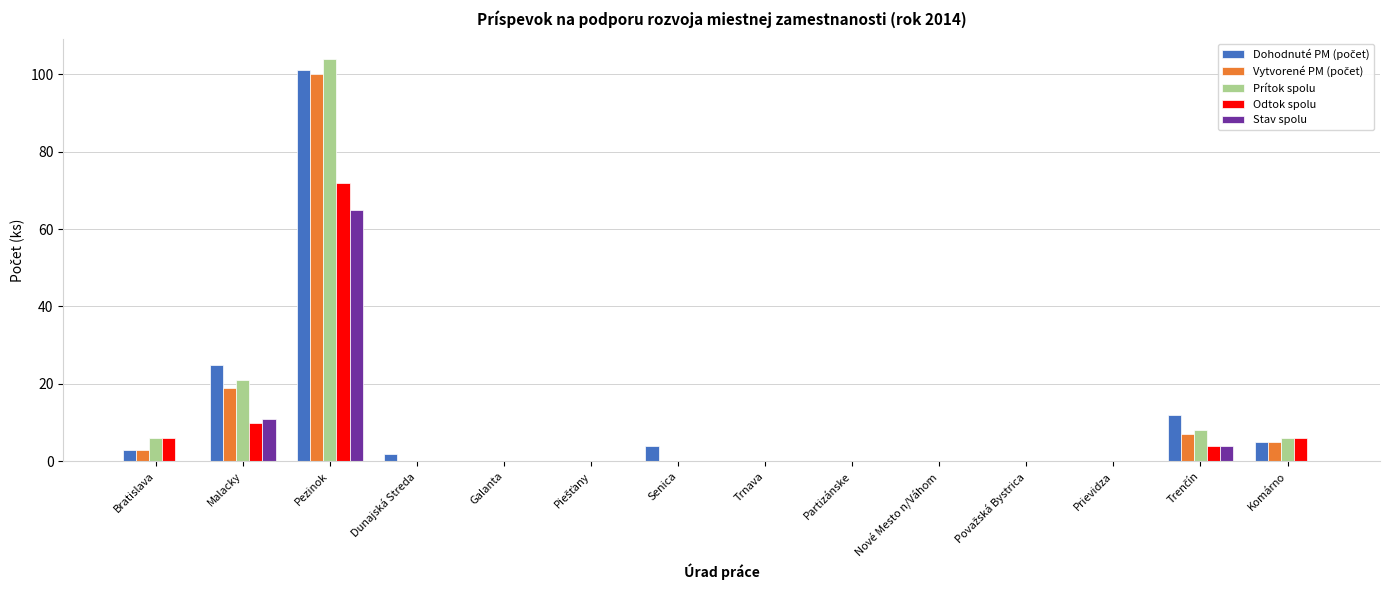

What is the total value across all series at Senica?

4